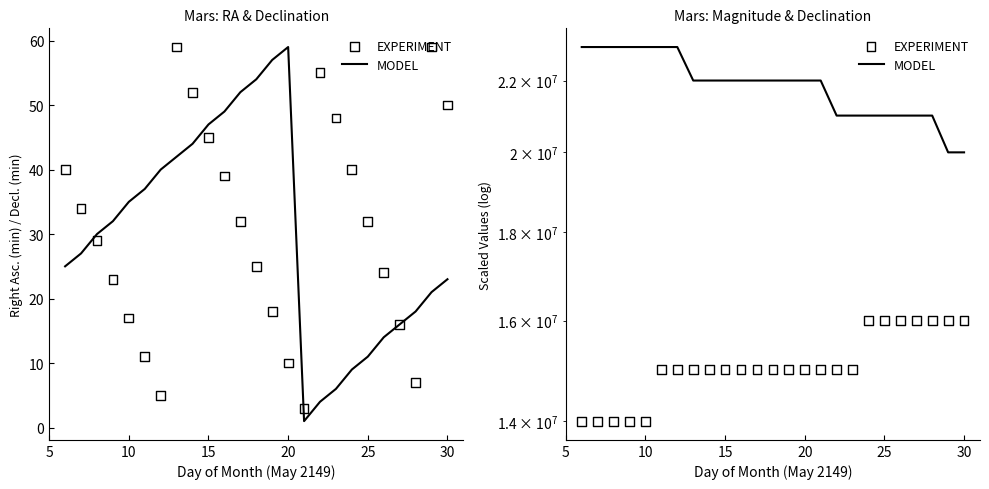

Which series contains the highest Y value?

MODEL